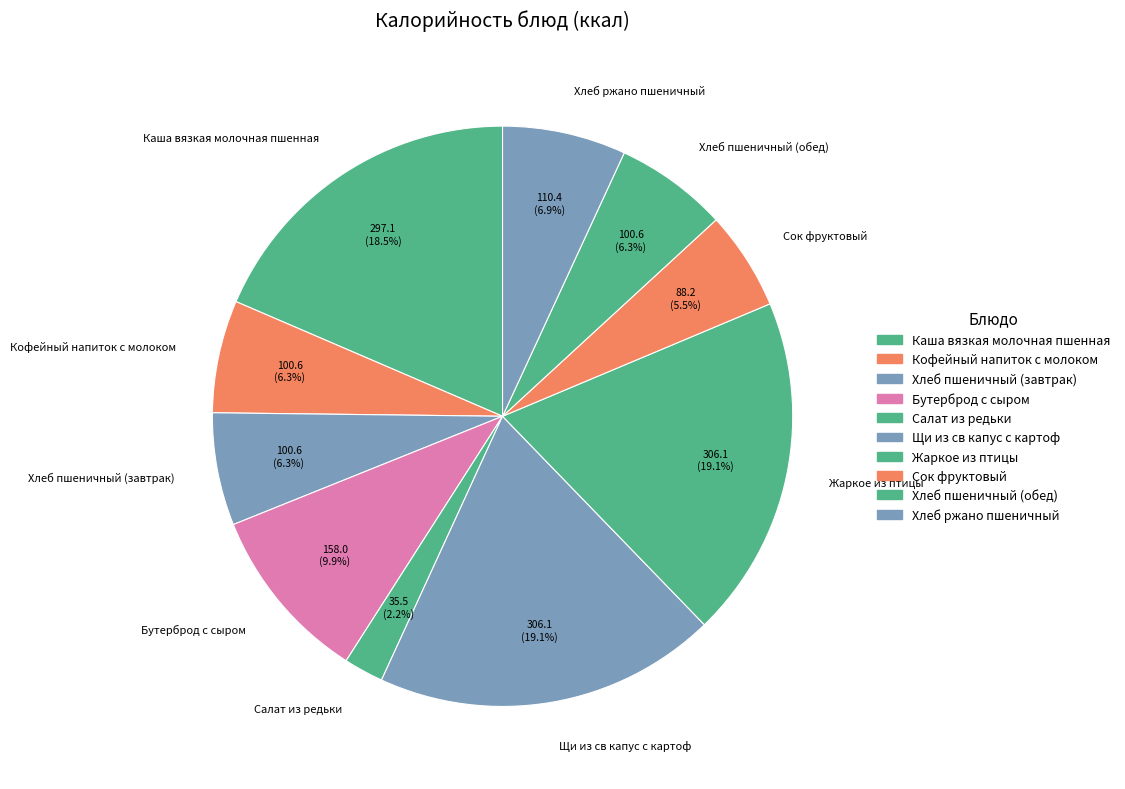

Is there a majority slice in this chart?

No